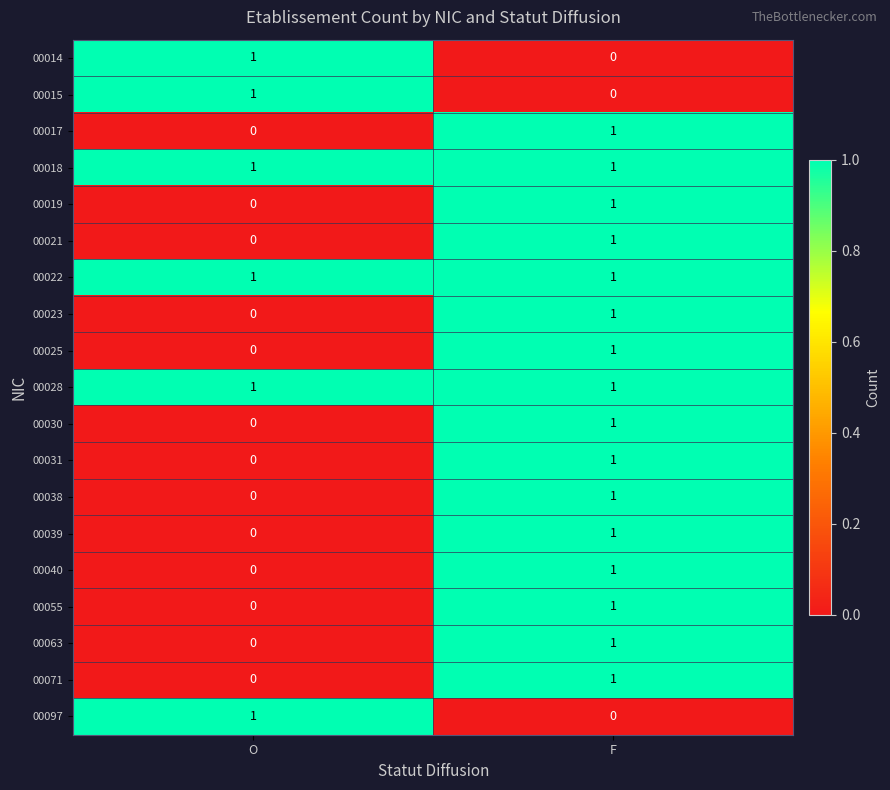

What is the total value across all series at F?

16